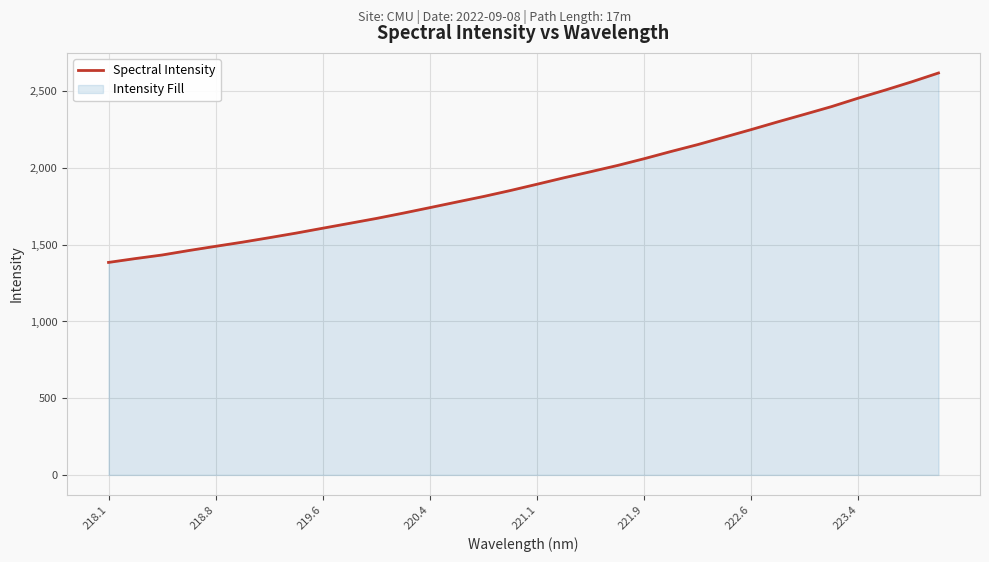

What is the minimum value shown in the chart?

1384.8